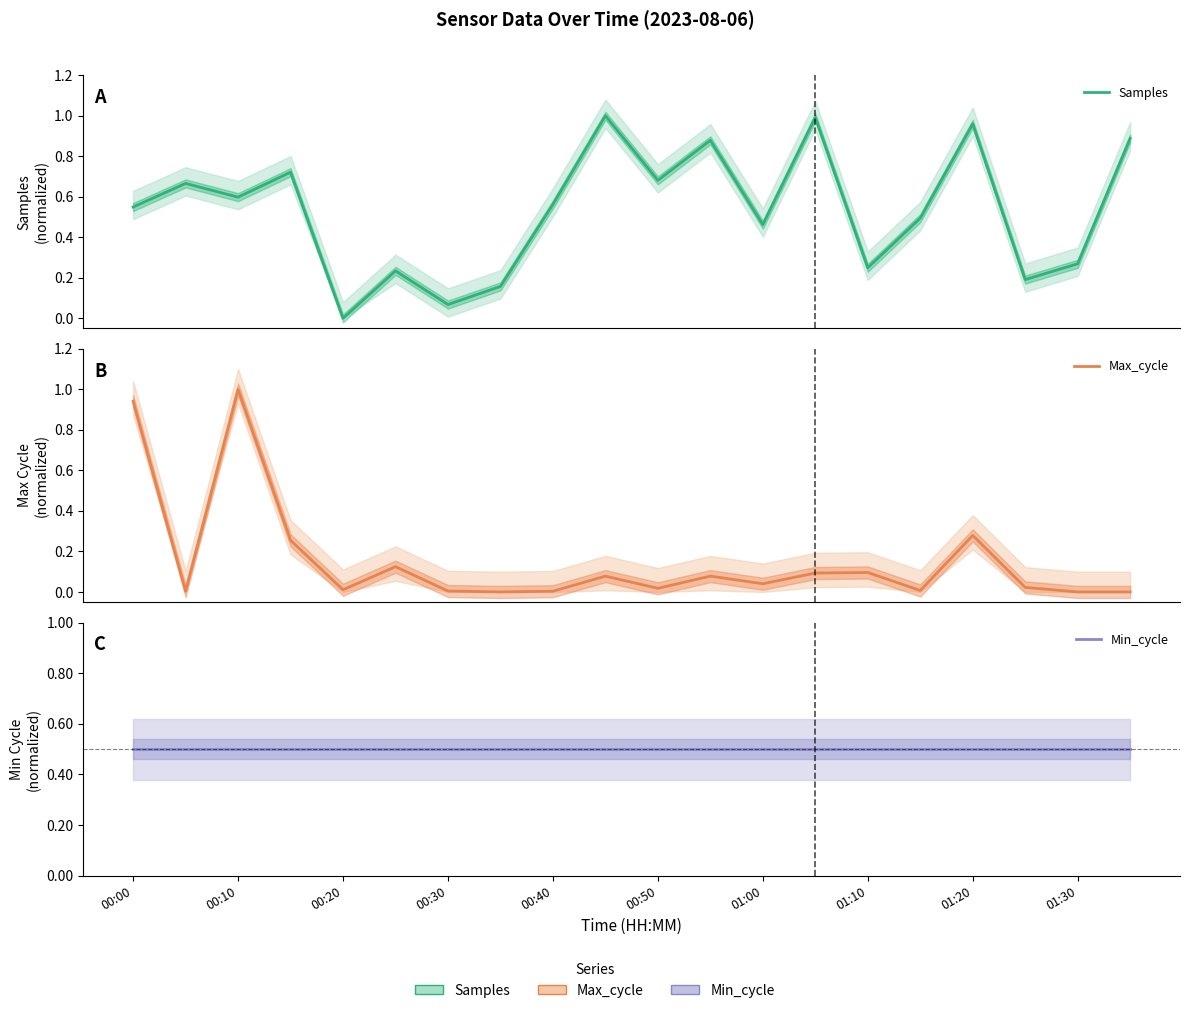

Reading left to right, transcribe all the data shown in this chart.

Samples: 0.5	0.7	0.6	0.7	0.0	0.2	0.1	0.2	0.6	1.0	0.7	0.9	0.5	1.0	0.2	0.5	1.0	0.2	0.3	0.9
Max_cycle: 0.9	0.0	1.0	0.3	0.0	0.1	0.0	0.0	0.0	0.1	0.0	0.1	0.0	0.1	0.1	0.0	0.3	0.0	0.0	0.0
Min_cycle: 0.5	0.5	0.5	0.5	0.5	0.5	0.5	0.5	0.5	0.5	0.5	0.5	0.5	0.5	0.5	0.5	0.5	0.5	0.5	0.5